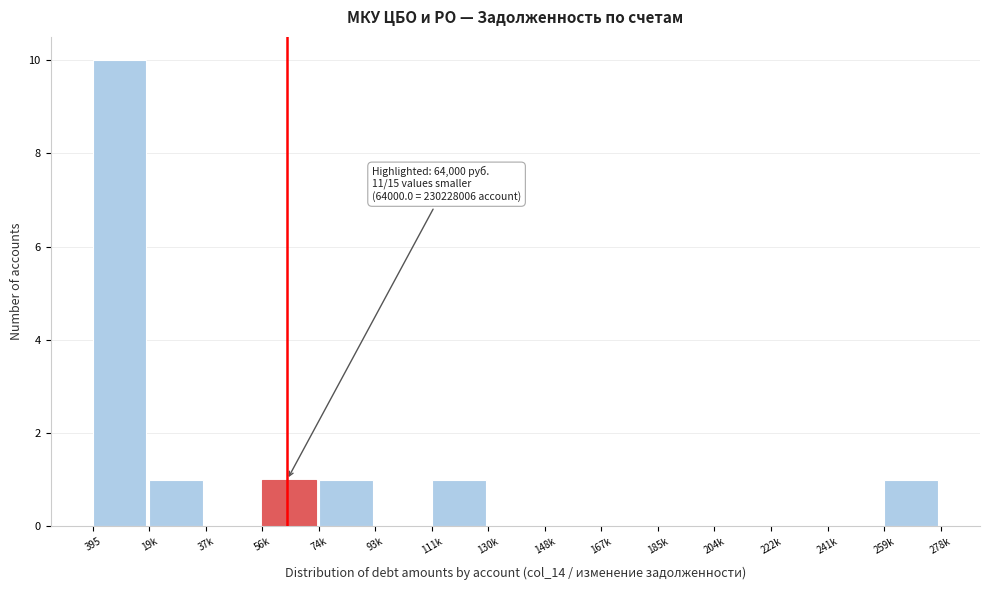

Reading left to right, what are all the values shown in this chart?

395=10	19k=1	37k=0	56k=1	74k=1	93k=0	111k=1	130k=0	148k=0	167k=0	185k=0	204k=0	222k=0	241k=0	259k=1